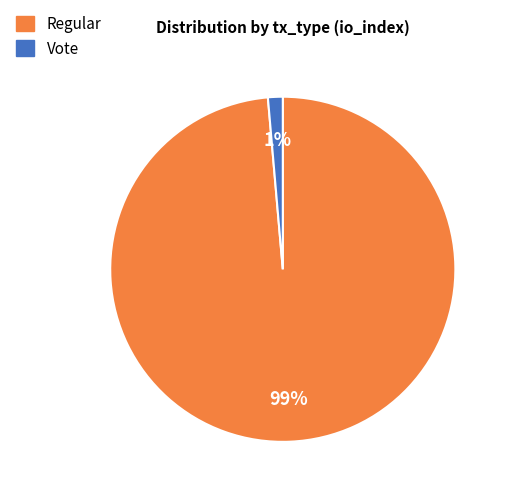

How many segments does this pie chart have?

2